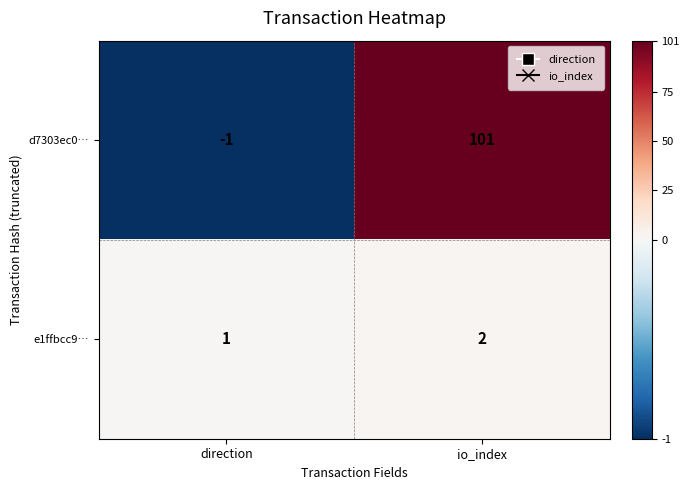

What value does the d7303ec0… series have at io_index?

101